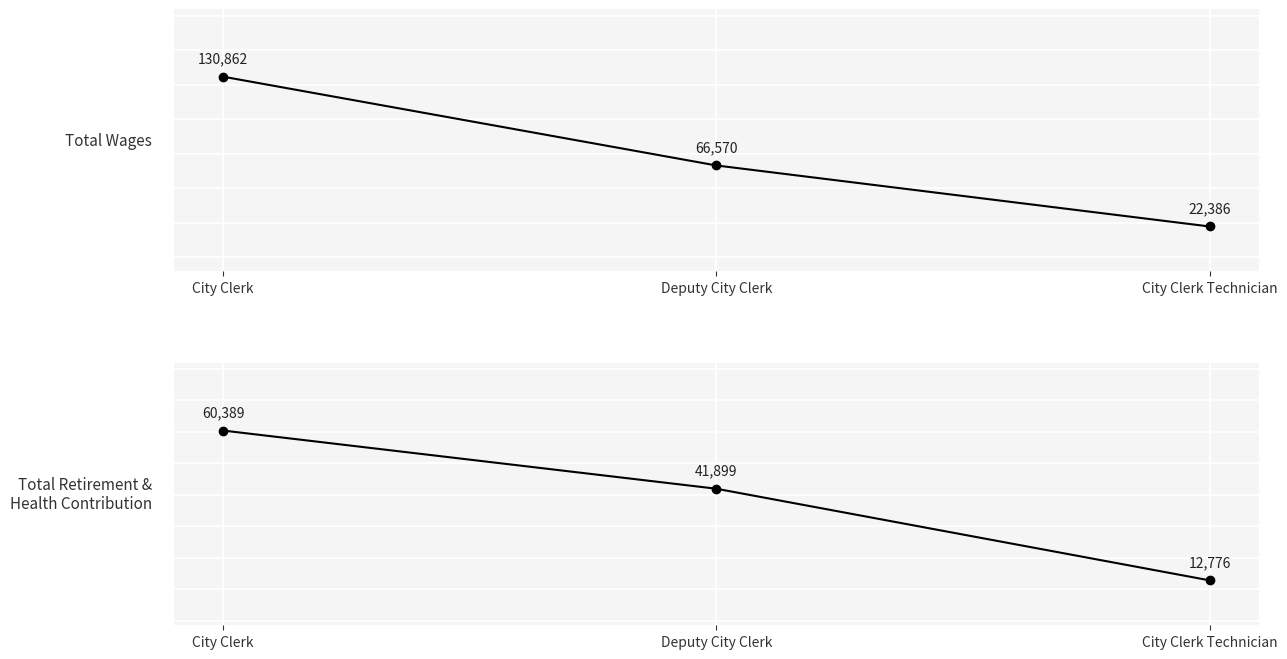

What is the lowest value of the Total Retirement & Health Contribution series?

12776